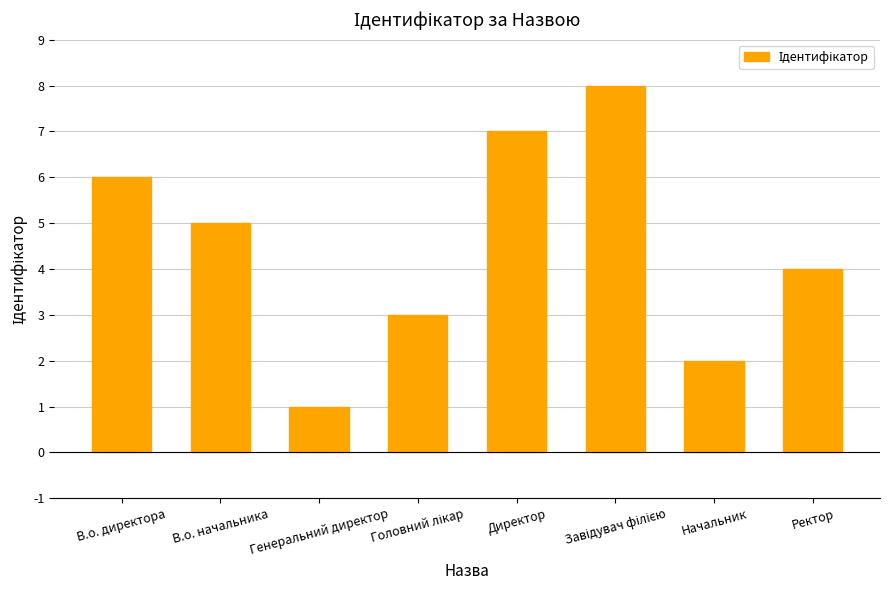

What is the label of the 1st bar from the right?

Ректор